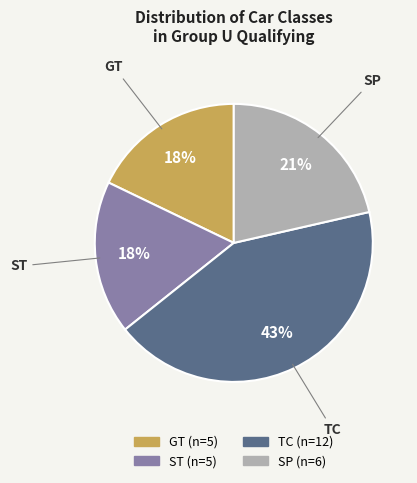

Does any single category account for the majority?

No